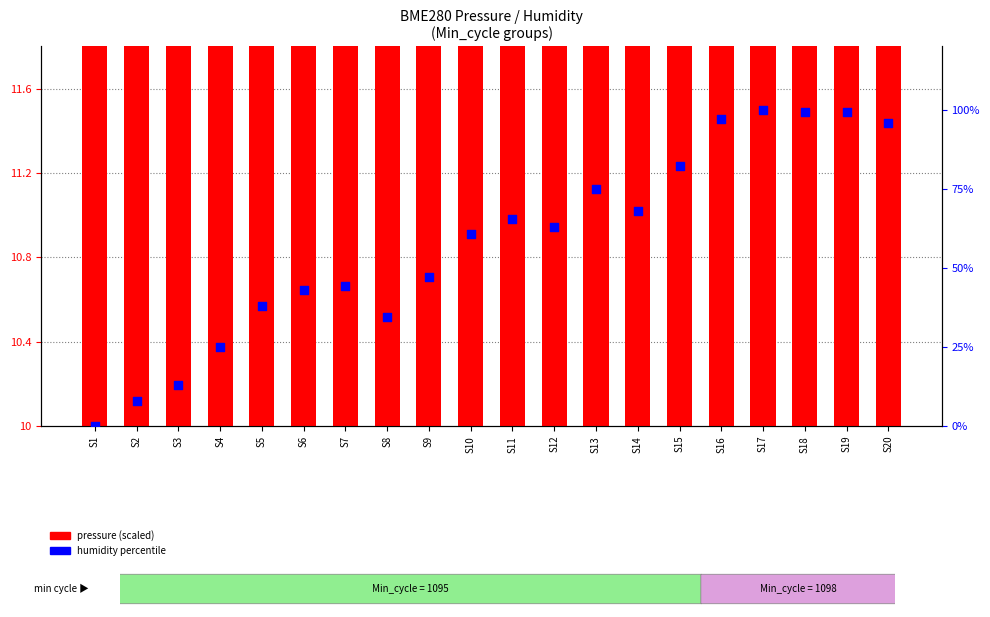

At which category is the sum across all series the highest?

S17